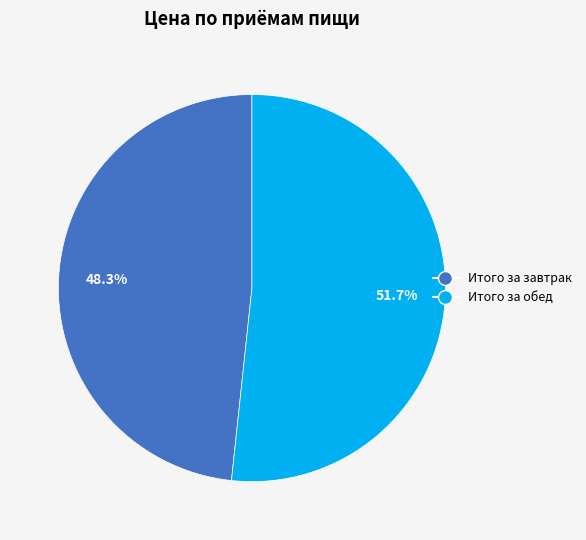

To the nearest percent, what is the difference between the Итого за обед and Итого за завтрак slice percentages?

3%